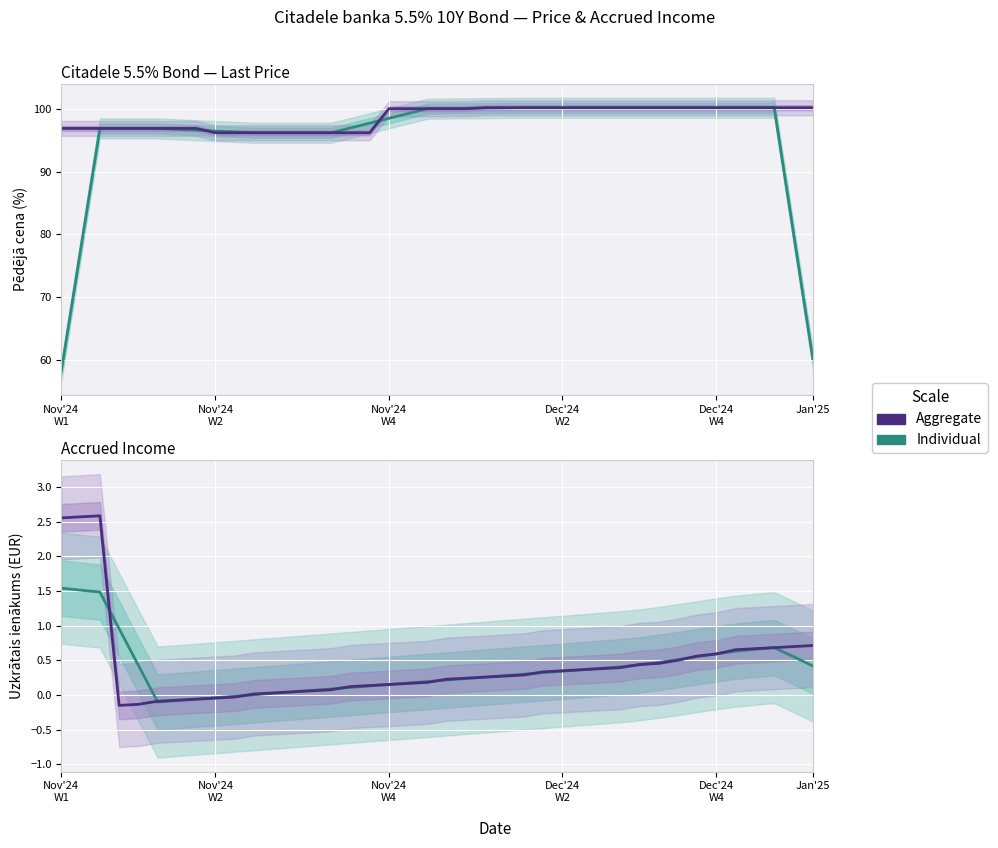

Reading right to left, list all the values displayed in this chart.

Individual: 0.4	0.6	0.7	0.7	0.6	0.6	0.6	0.5	0.5	0.4	0.4	0.4	0.4	0.3	0.3	0.3	0.3	0.3	0.2	0.2	0.2	0.2	0.2	0.1	0.1	0.1	0.1	0.0	0.0	0.0	-0.0	-0.0	-0.1	-0.1	-0.1	0.4	1.0	1.5	1.5	1.5
Aggregate: 0.7	0.7	0.7	0.7	0.7	0.6	0.6	0.5	0.5	0.4	0.4	0.4	0.4	0.3	0.3	0.3	0.3	0.3	0.2	0.2	0.2	0.2	0.2	0.1	0.1	0.1	0.1	0.0	0.0	0.0	-0.0	-0.0	-0.1	-0.1	-0.1	-0.1	-0.1	2.6	2.6	2.6